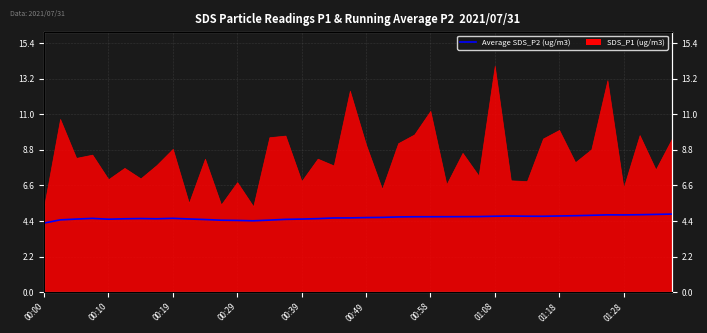

What is the difference between the values at 38 and 23?

0.1